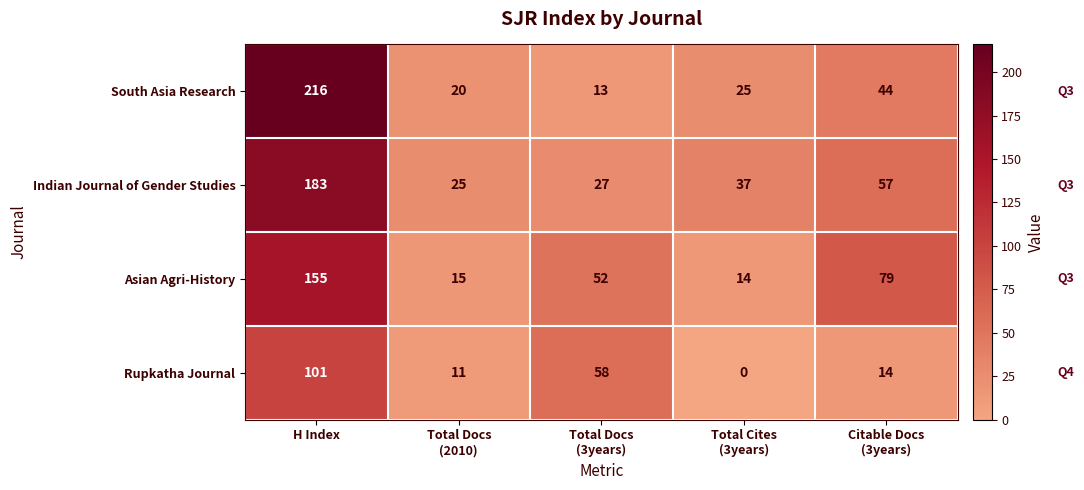

Reading left to right, what are all the values shown in this chart?

South Asia Research: 216	20	13	25	44
Indian Journal of Gender Studies: 183	25	27	37	57
Asian Agri-History: 155	15	52	14	79
Rupkatha Journal: 101	11	58	0	14